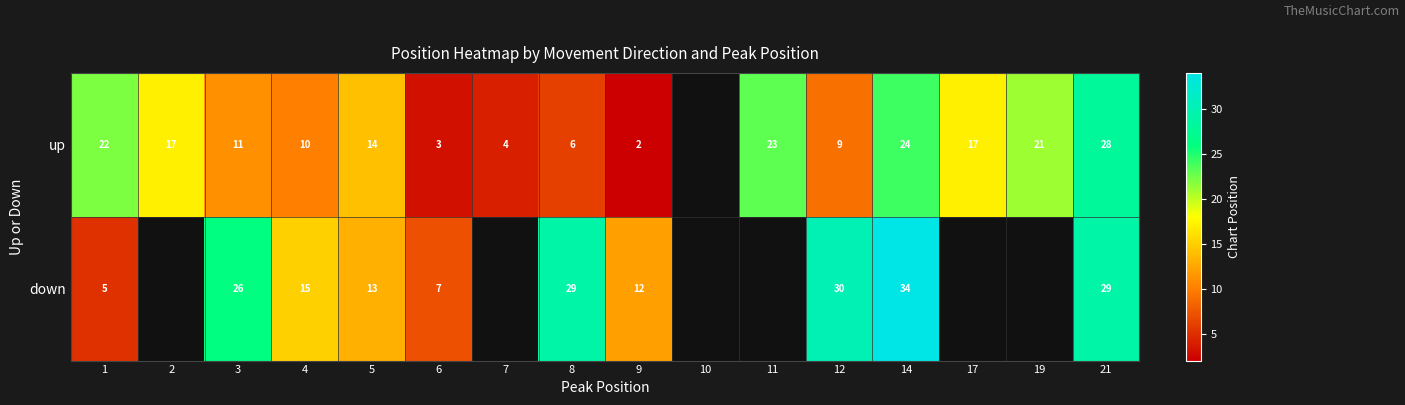

Between 21 and 17, which is larger?

21